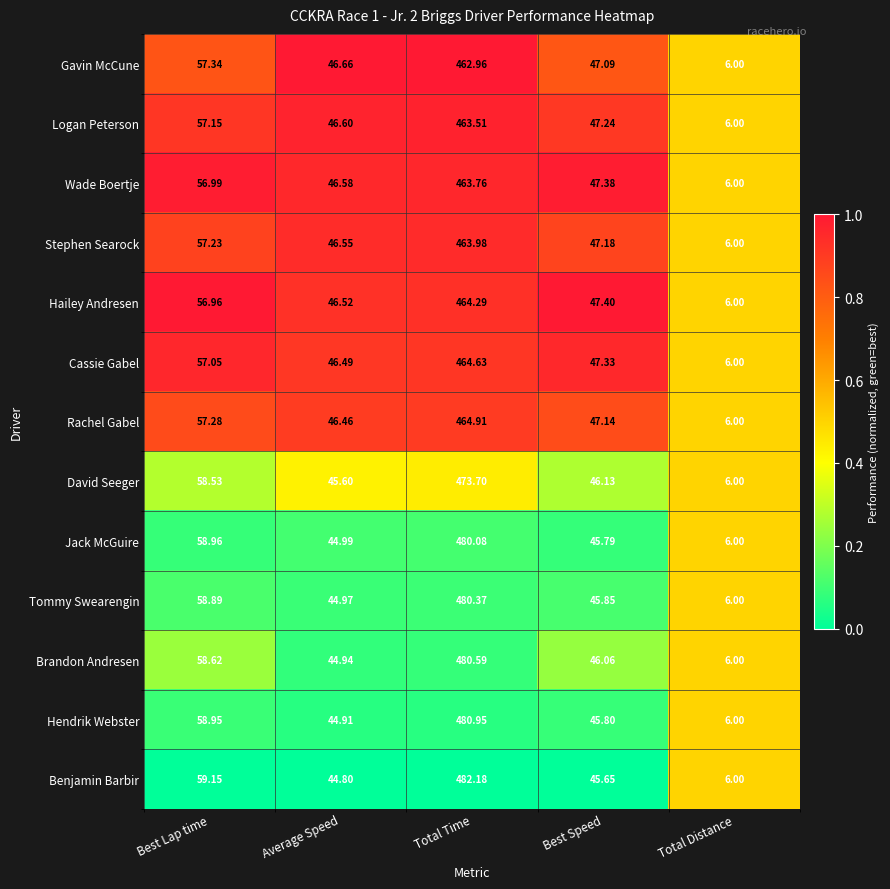

At which label does Gavin McCune reach its peak?

Total Time